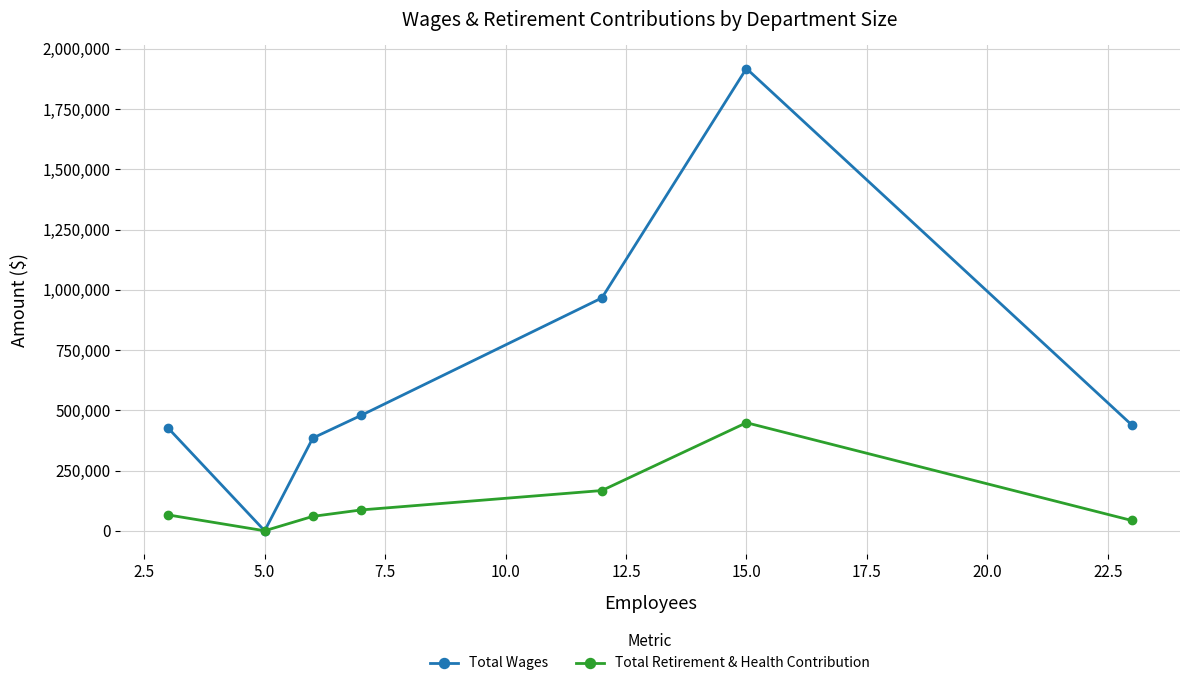

What is the difference between the second highest and minimum values in the Total Retirement & Health Contribution series?

167067